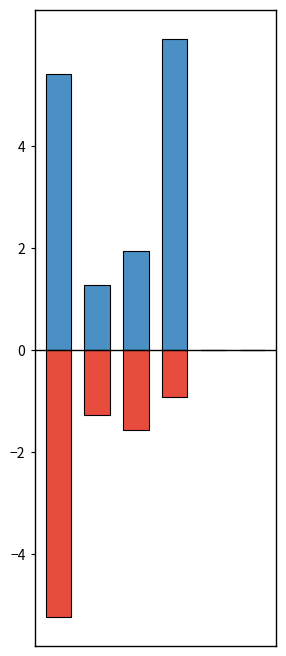

How many data points in General Fund (neg) are less than 0?

4